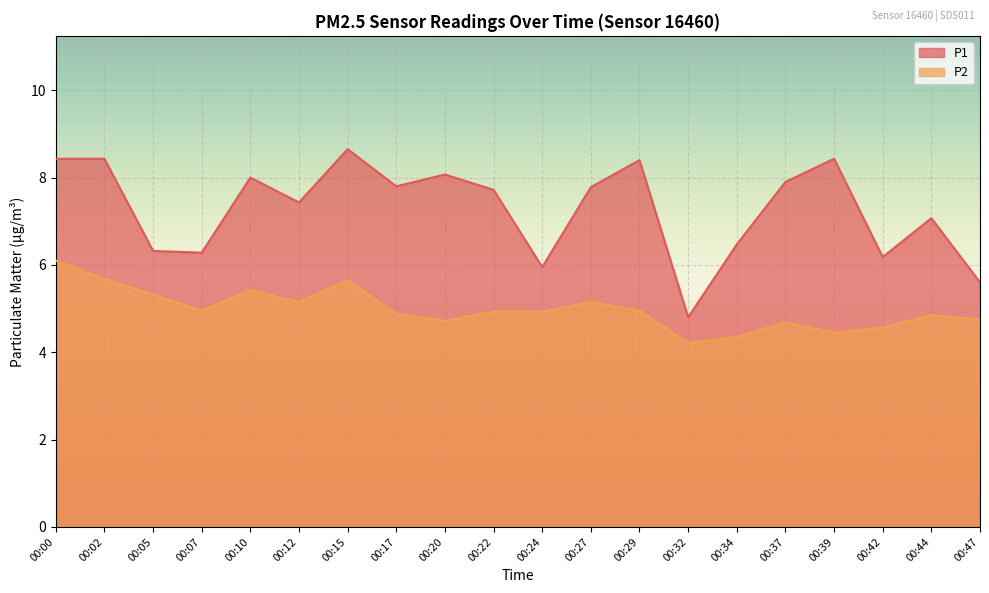

What is the average value of the P2 series?

5.0